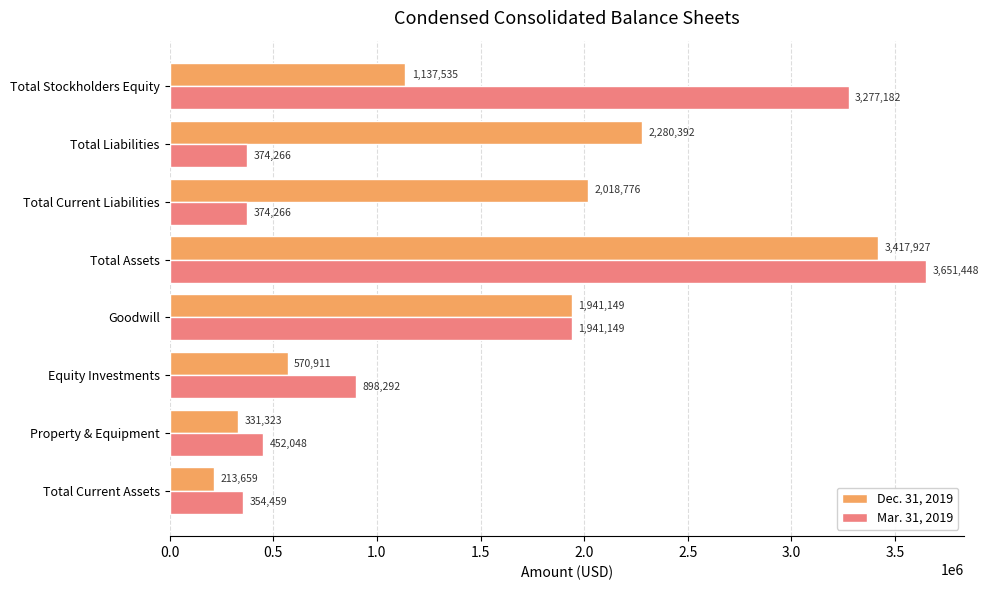

How many values in the Mar. 31, 2019 series are below 898292?

4